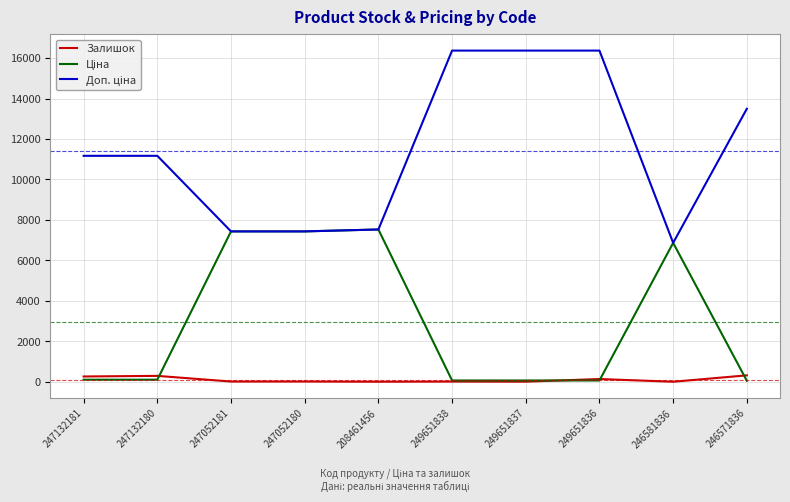

What value does the Залишок series have at 247132180?

300.0